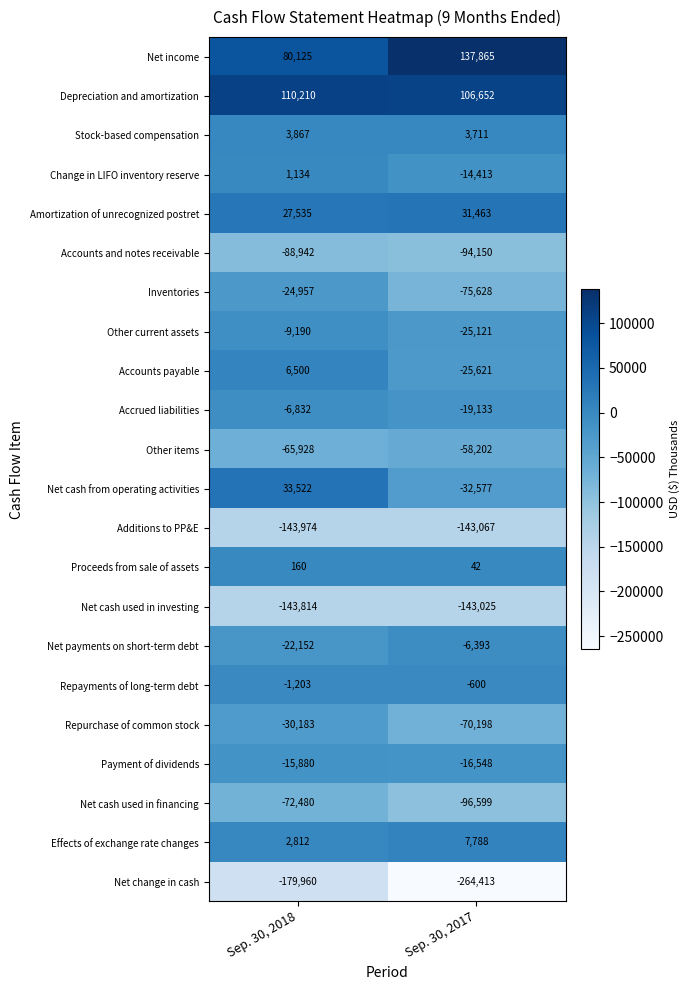

At which category is the sum across all series the highest?

Sep. 30, 2018